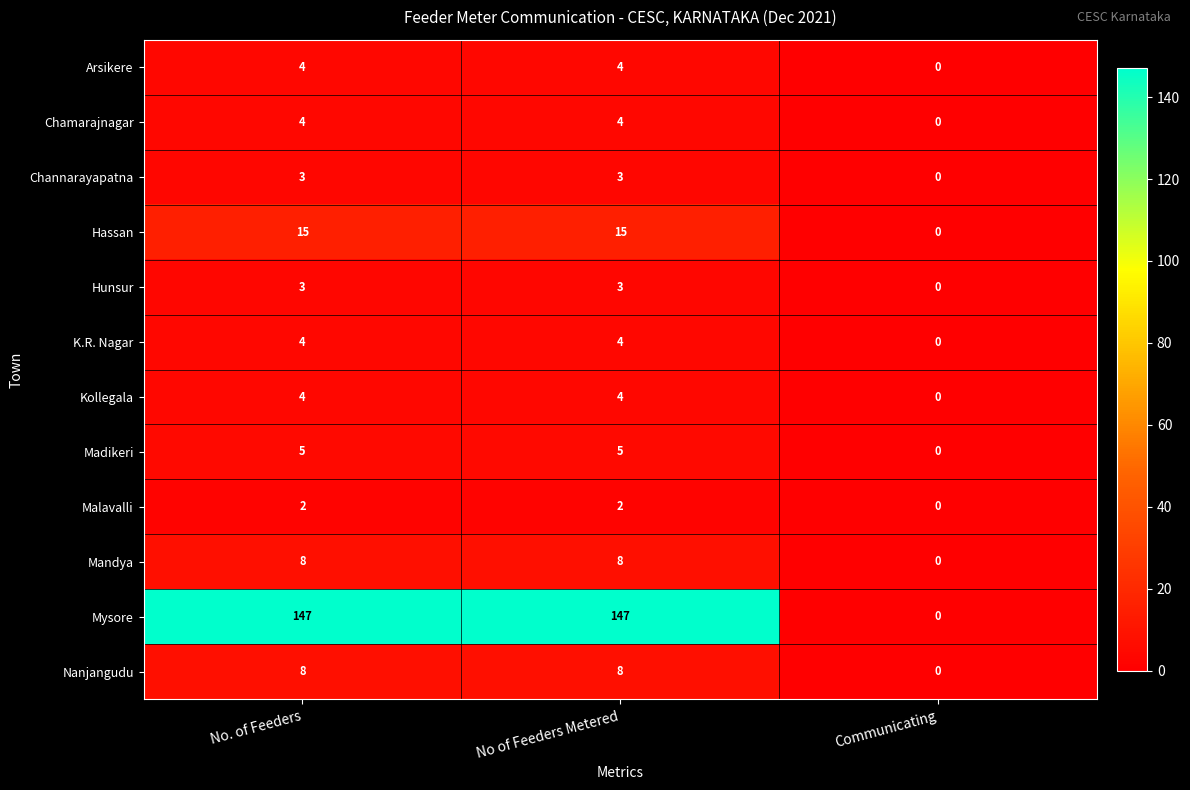

How many Nanjangudu values are between 0 and 8?

3